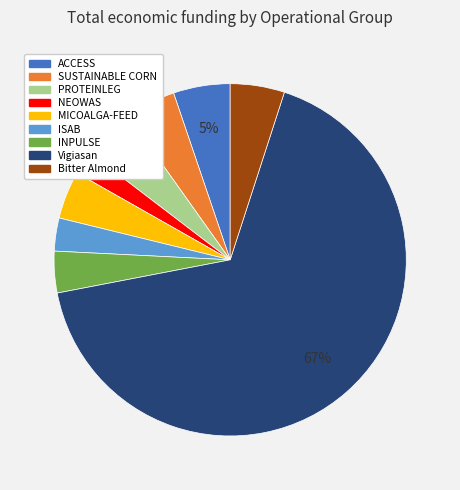

What is the majority slice?

Vigiasan